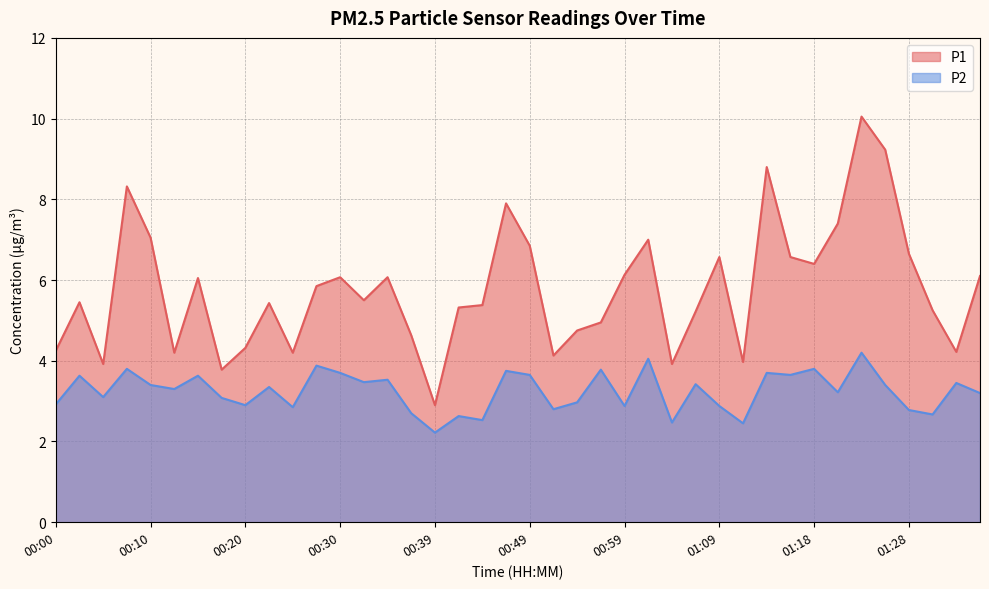

True or false: P2 has a value of 4.9 at 00:03.

False